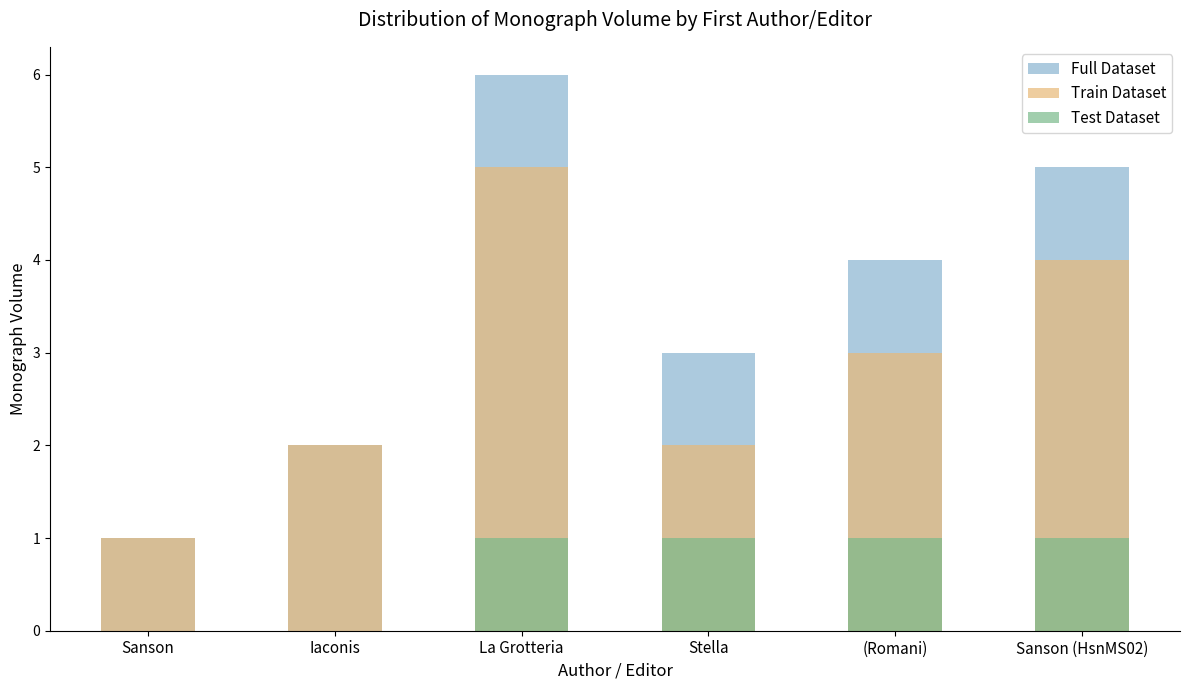

What is the value of the Full Dataset bar at the 5th from the left?

4